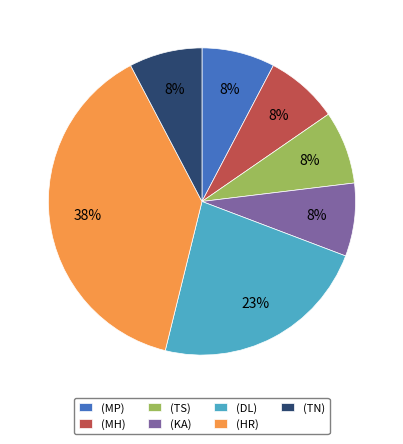

True or false: (HR) accounts for 46% of the total.

False